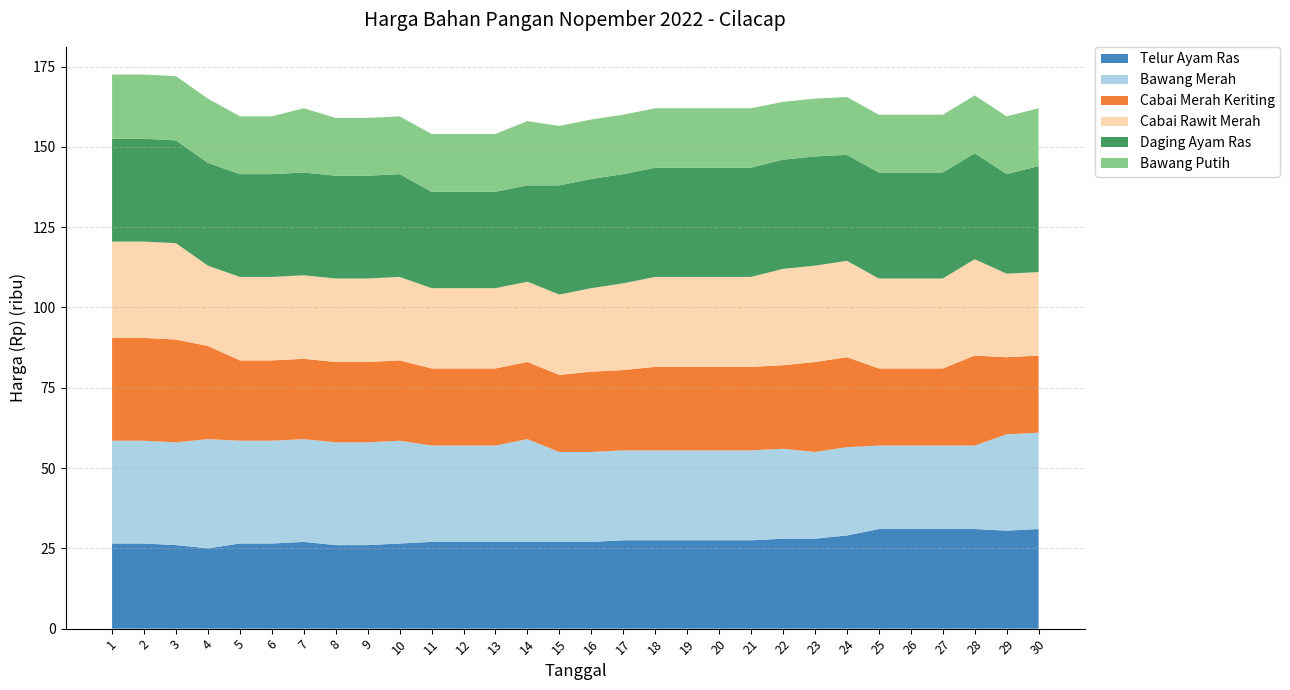

Reading left to right, transcribe all the data shown in this chart.

Telur Ayam Ras: 1=26500	2=26500	3=26000	4=25000	5=26500	6=26500	7=27000	8=26000	9=26000	10=26500	11=27000	12=27000	13=27000	14=27000	15=27000	16=27000	17=27500	18=27500	19=27500	20=27500	21=27500	22=28000	23=28000	24=29000	25=31000	26=31000	27=31000	28=31000	29=30500	30=31000
Bawang Merah: 1=32000	2=32000	3=32000	4=34000	5=32000	6=32000	7=32000	8=32000	9=32000	10=32000	11=30000	12=30000	13=30000	14=32000	15=28000	16=28000	17=28000	18=28000	19=28000	20=28000	21=28000	22=28000	23=27000	24=27500	25=26000	26=26000	27=26000	28=26000	29=30000	30=30000
Cabai Merah Keriting: 1=32000	2=32000	3=32000	4=29000	5=25000	6=25000	7=25000	8=25000	9=25000	10=25000	11=24000	12=24000	13=24000	14=24000	15=24000	16=25000	17=25000	18=26000	19=26000	20=26000	21=26000	22=26000	23=28000	24=28000	25=24000	26=24000	27=24000	28=28000	29=24000	30=24000
Cabai Rawit Merah: 1=30000	2=30000	3=30000	4=25000	5=26000	6=26000	7=26000	8=26000	9=26000	10=26000	11=25000	12=25000	13=25000	14=25000	15=25000	16=26000	17=27000	18=28000	19=28000	20=28000	21=28000	22=30000	23=30000	24=30000	25=28000	26=28000	27=28000	28=30000	29=26000	30=26000
Daging Ayam Ras: 1=32000	2=32000	3=32000	4=32000	5=32000	6=32000	7=32000	8=32000	9=32000	10=32000	11=30000	12=30000	13=30000	14=30000	15=34000	16=34000	17=34000	18=34000	19=34000	20=34000	21=34000	22=34000	23=34000	24=33000	25=33000	26=33000	27=33000	28=33000	29=31000	30=33000
Bawang Putih: 1=20000	2=20000	3=20000	4=20000	5=18000	6=18000	7=20000	8=18000	9=18000	10=18000	11=18000	12=18000	13=18000	14=20000	15=18500	16=18500	17=18500	18=18500	19=18500	20=18500	21=18500	22=18000	23=18000	24=18000	25=18000	26=18000	27=18000	28=18000	29=18000	30=18000